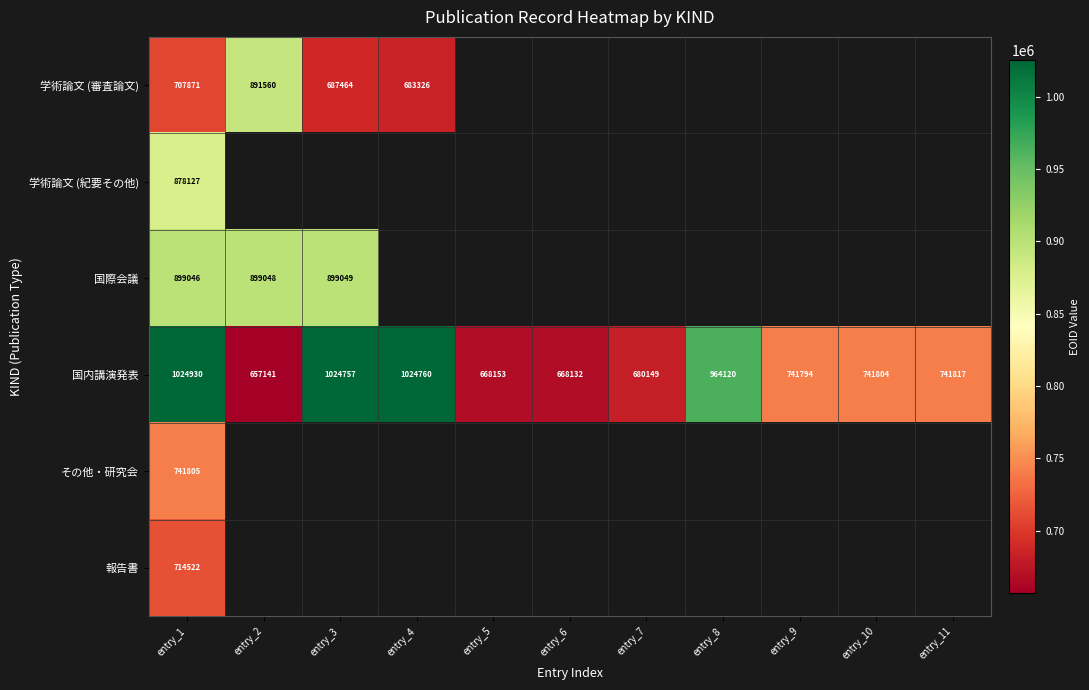

At which category does the chart reach its minimum across all series?

entry_2